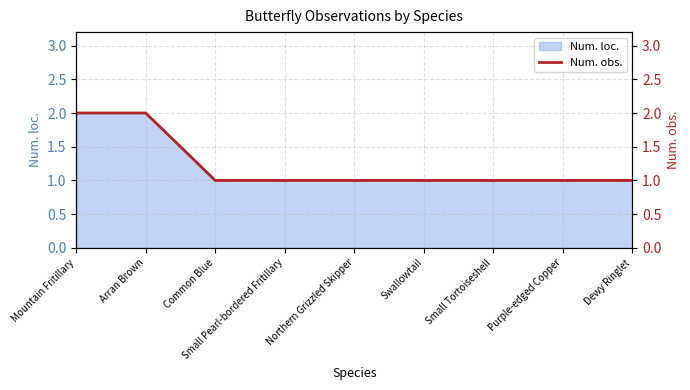

At which label is the value closest to 1?

Common Blue